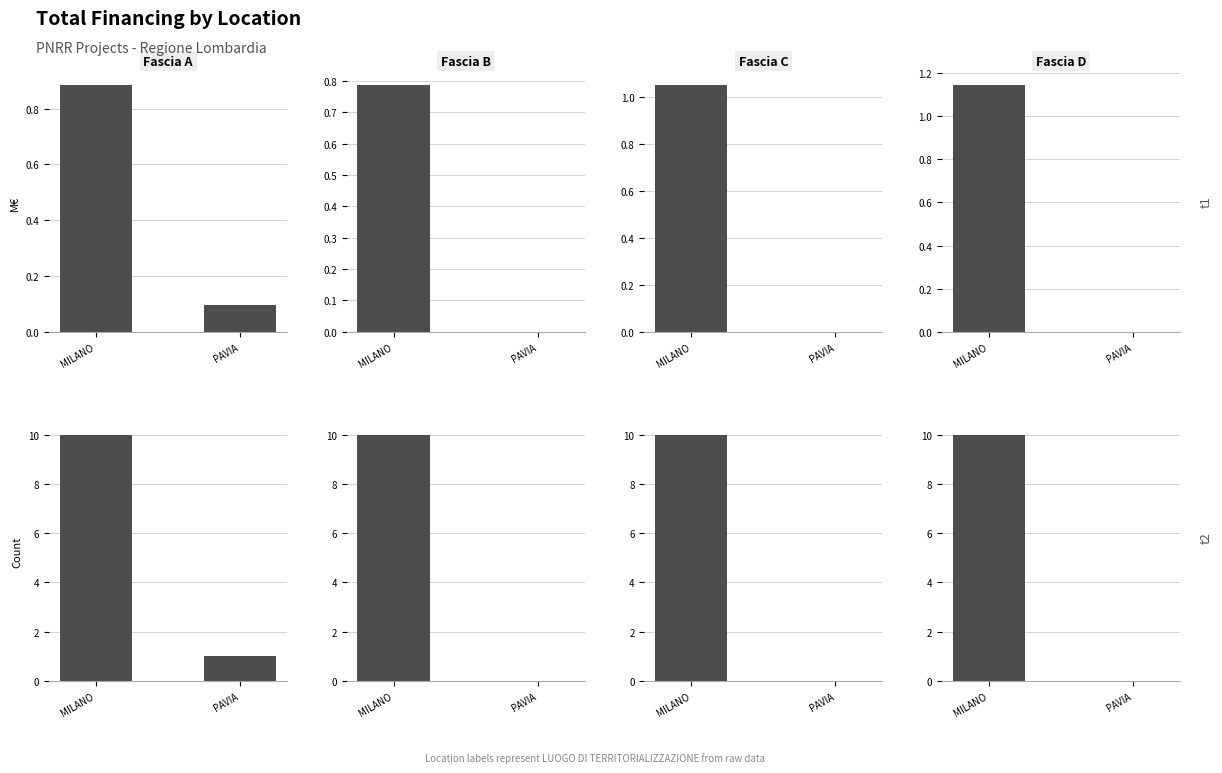

Between MILANO and PAVIA, which is larger?

MILANO